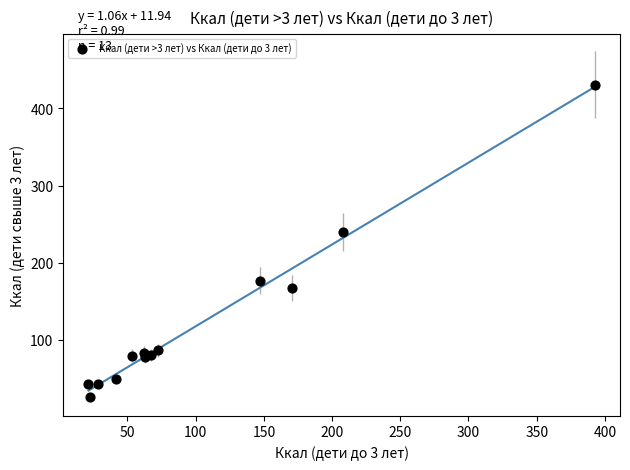

What is the range of Y values (max minus min)?

403.9